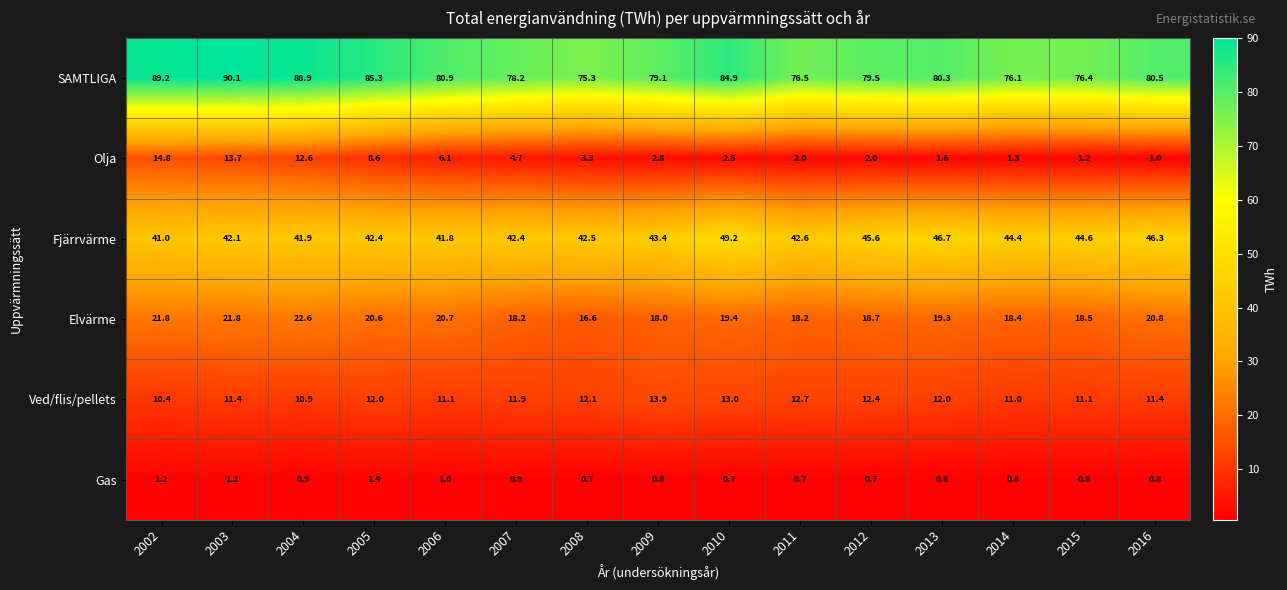

Which category has the highest value across all series?

2003